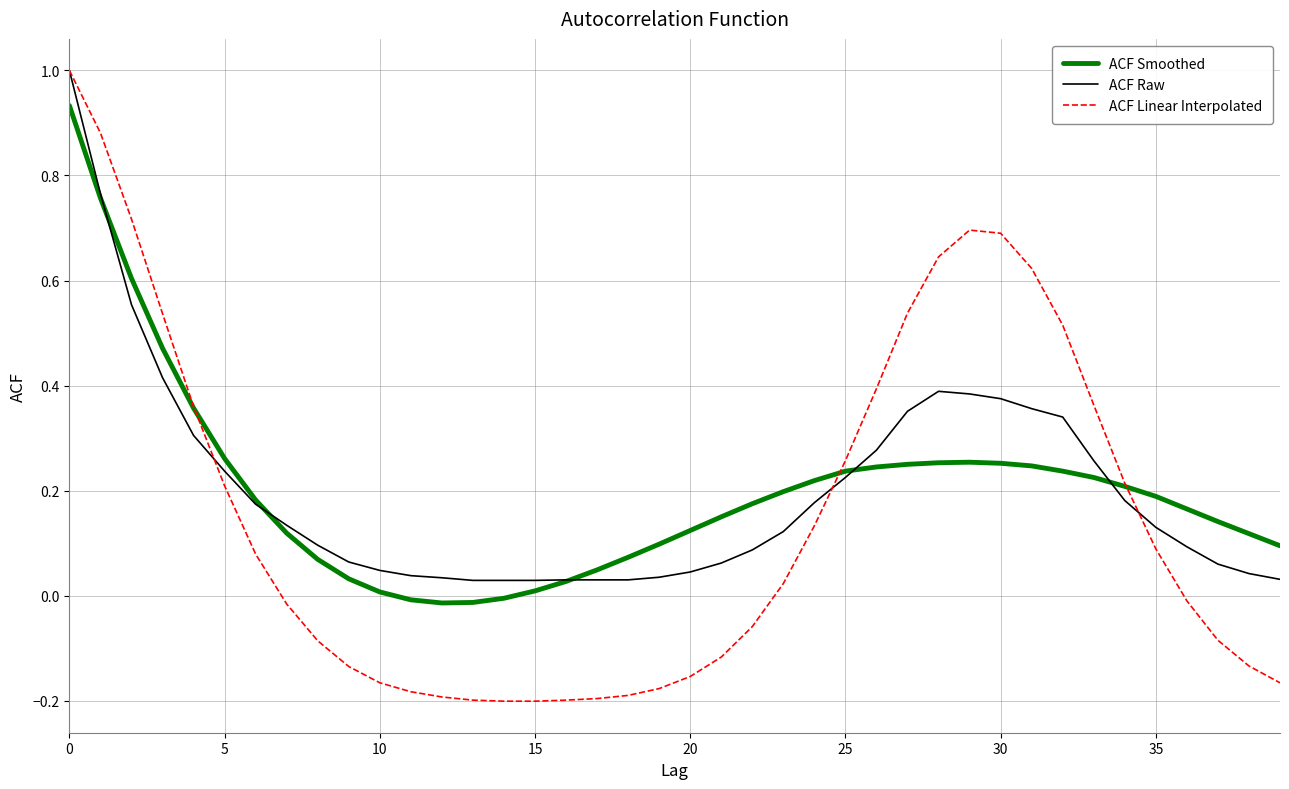

What is the maximum value shown in the chart?

1.0